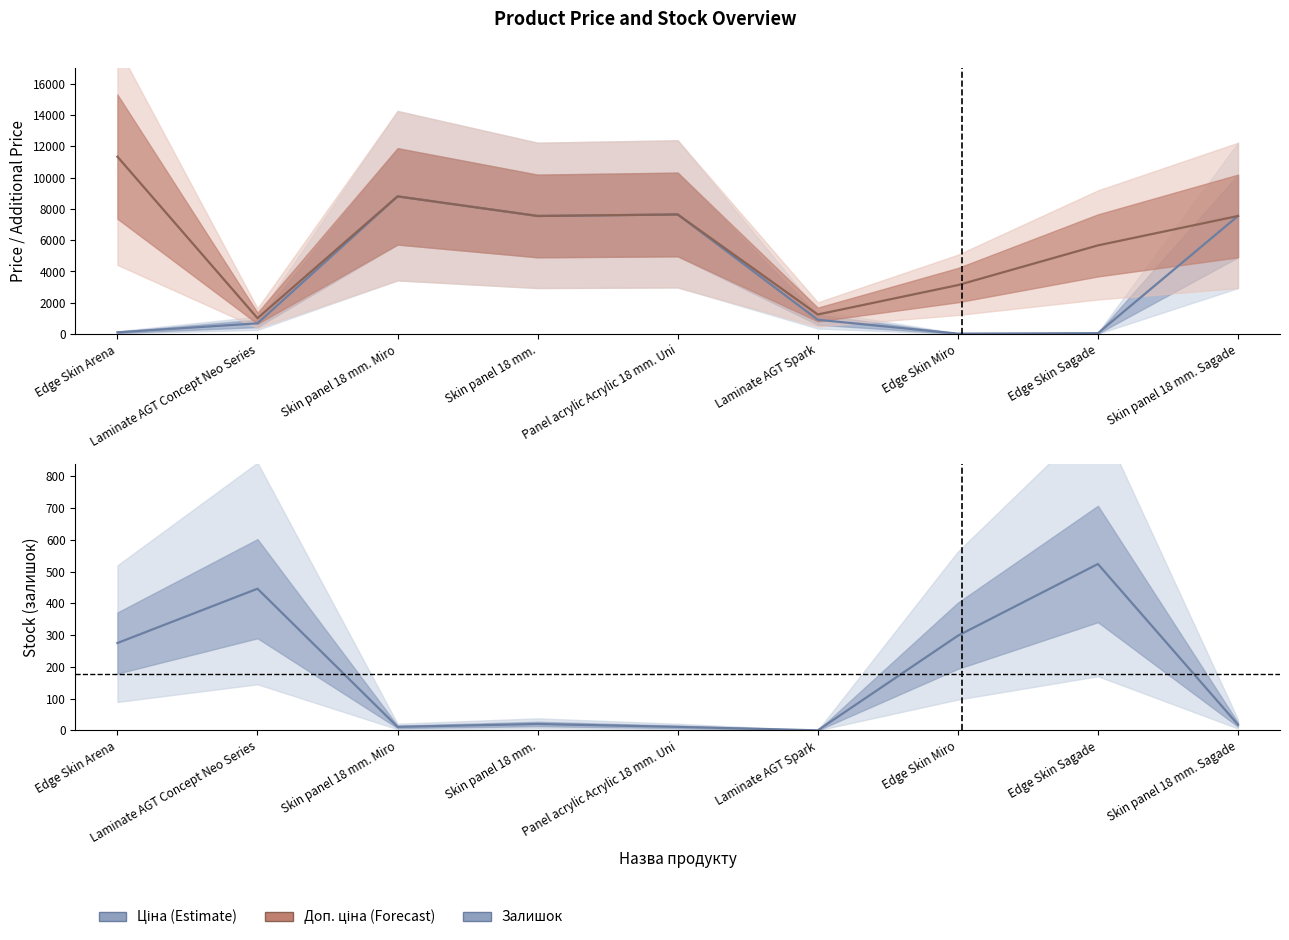

How many categories are shown in the chart?

9